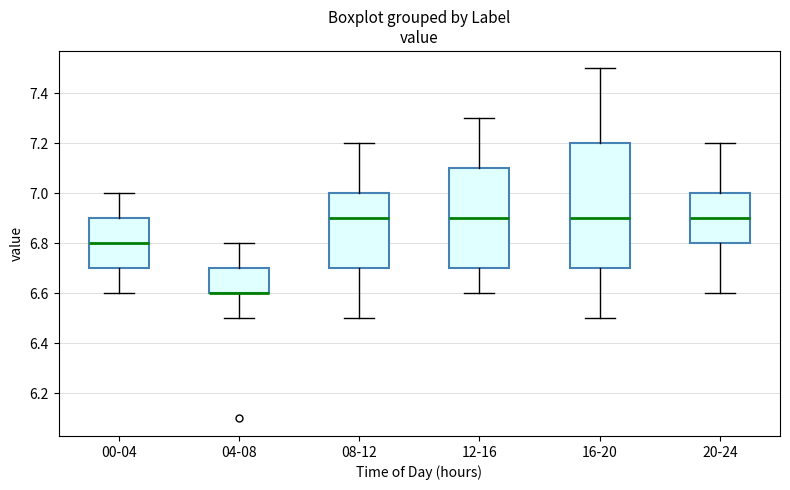

Where does the lower whisker of the box for 16-20 end on the y-axis? The values are not printed on the chart, so give them approximately, as read against the axis.

6.5